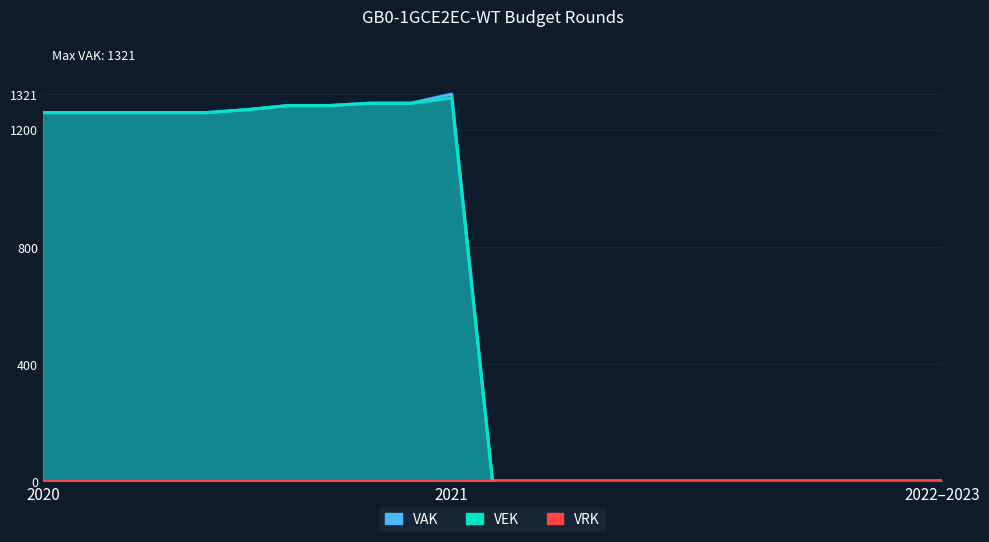

What position from the left is 2022–2023?

3